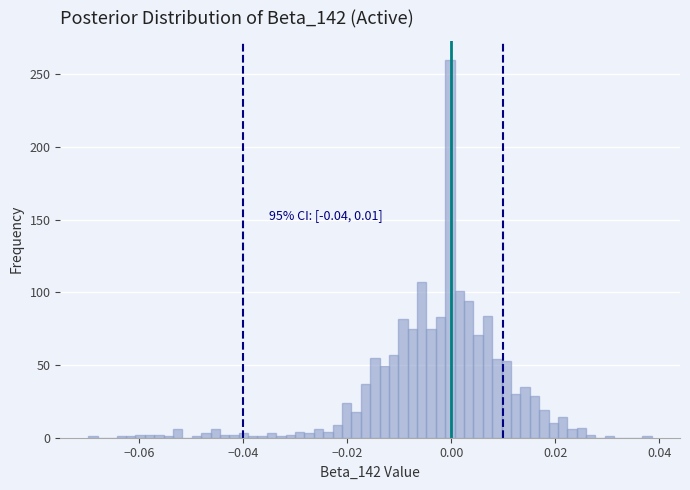

Around what value on the x-axis is the tallest bar? Give the approximate position of its centre, as read against the axis.

0.000